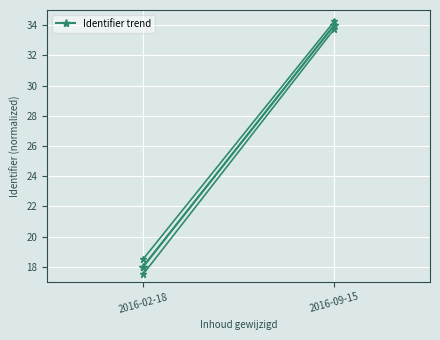

What is the ratio of the value at 2016-02-18 to the value at 2016-09-15?

0.5